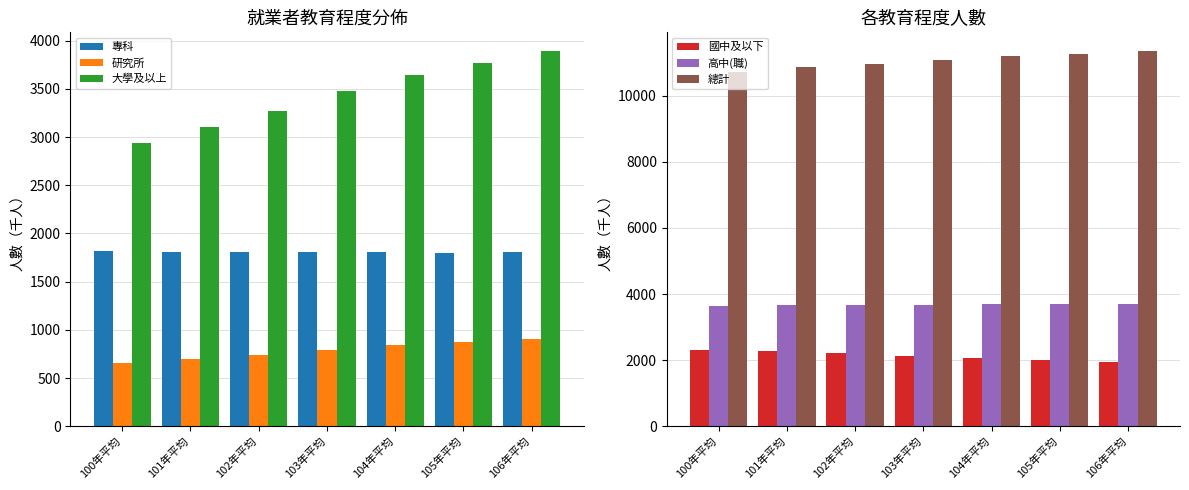

What is the difference between the highest and lowest values at 102年平均?

10232